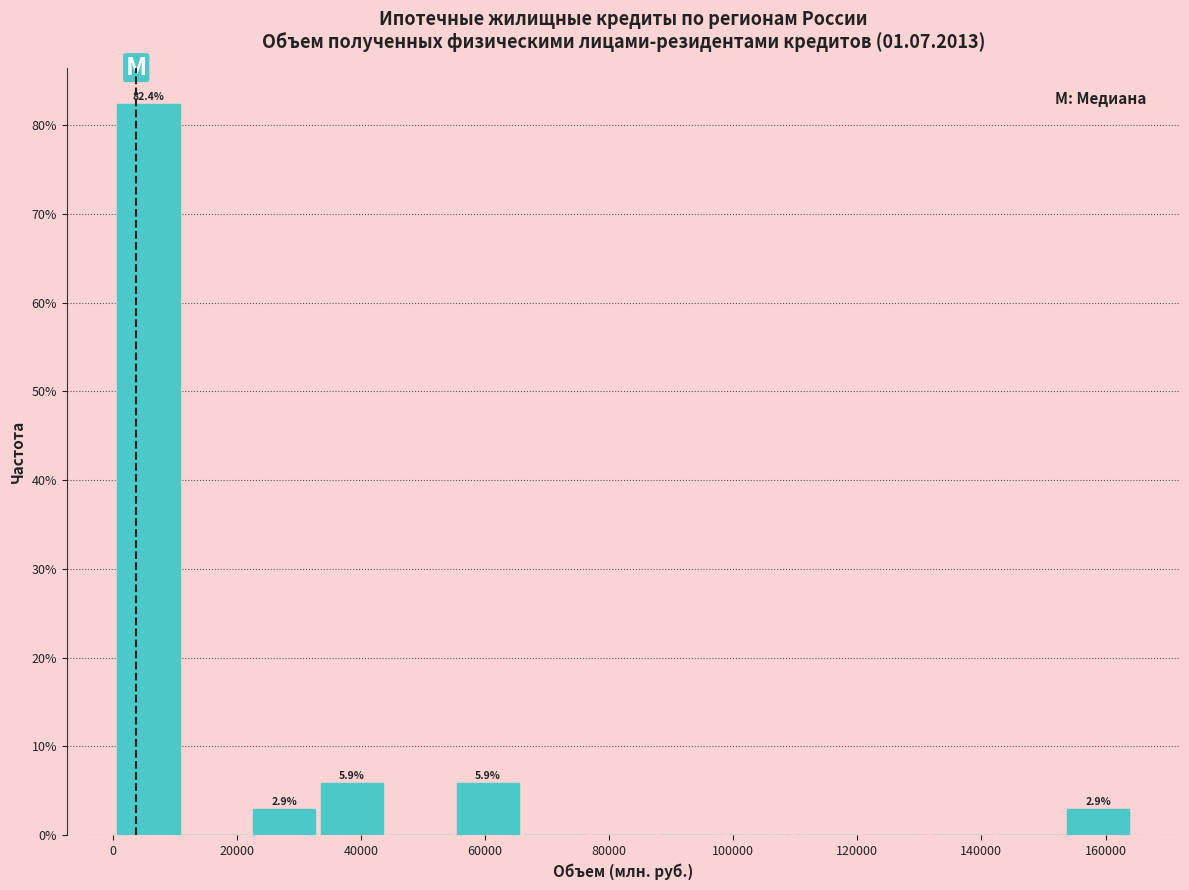

Over which range of the x-axis is the bar tallest?

0 to 12000